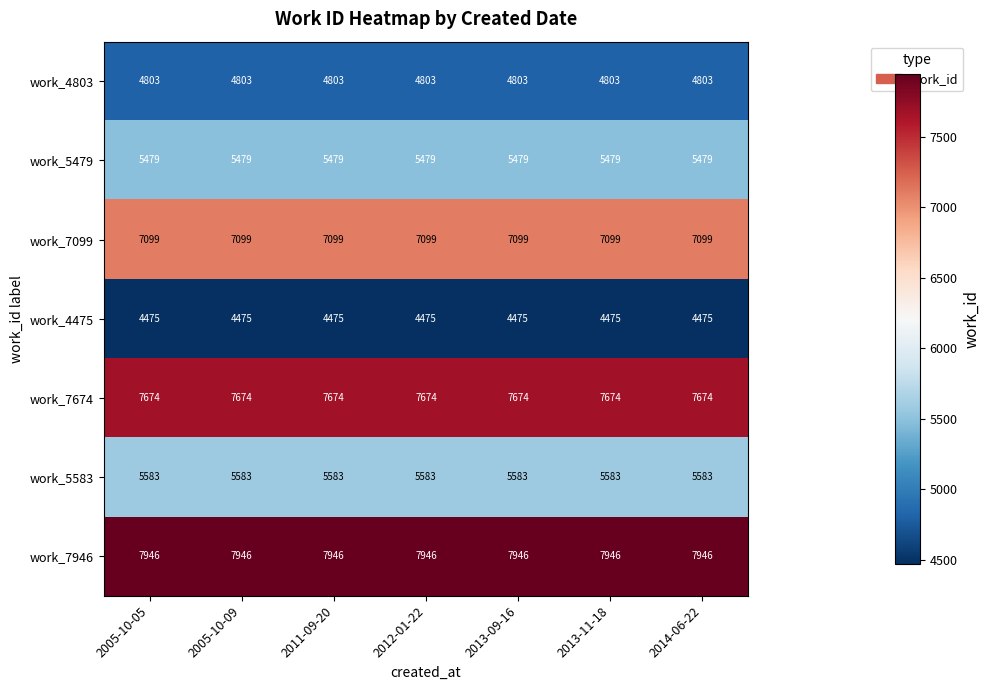

How many categories are shown in the chart?

7